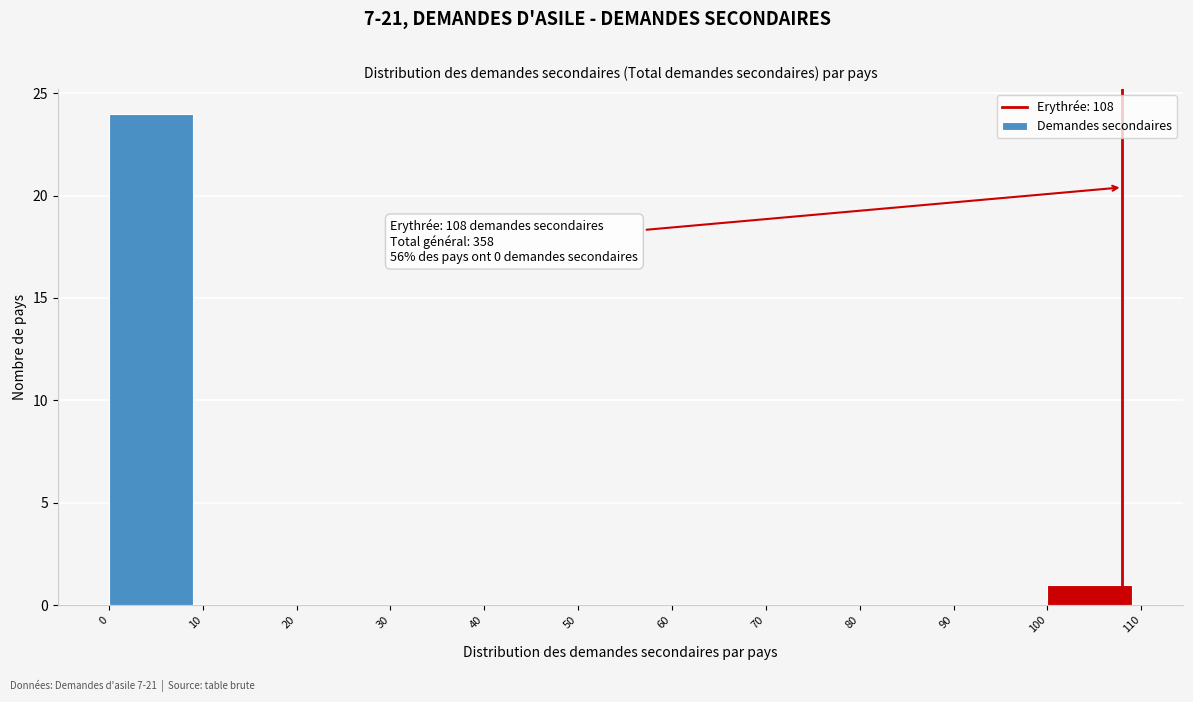

Over which range of the x-axis is the bar tallest?

0 to 10